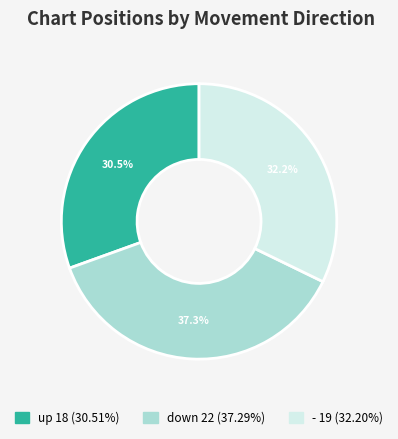

How many segments does this pie chart have?

3